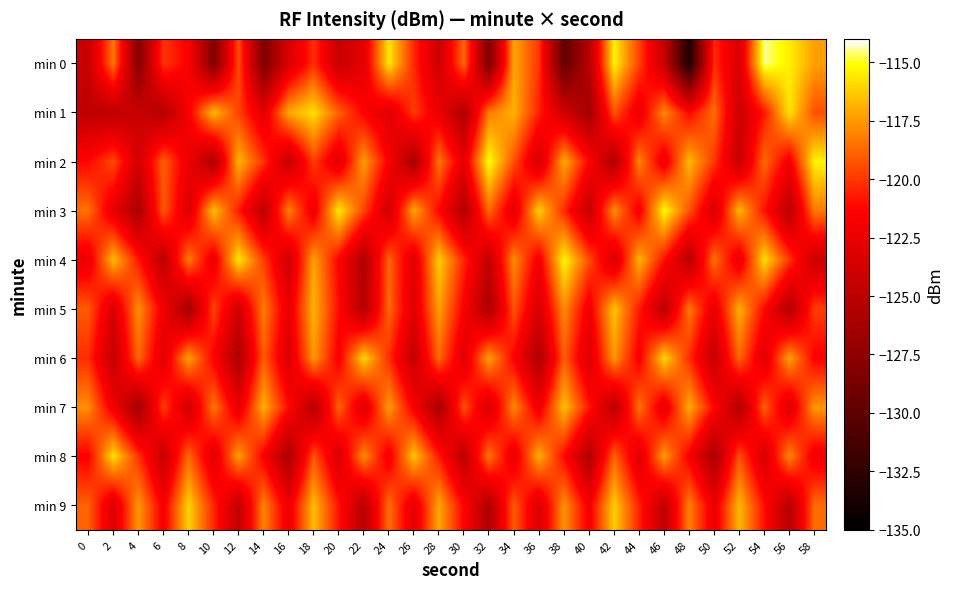

List the series in order of their peak value, highest first.

min 0, min 2, min 3, min 4, min 1, min 8, min 6, min 9, min 5, min 7